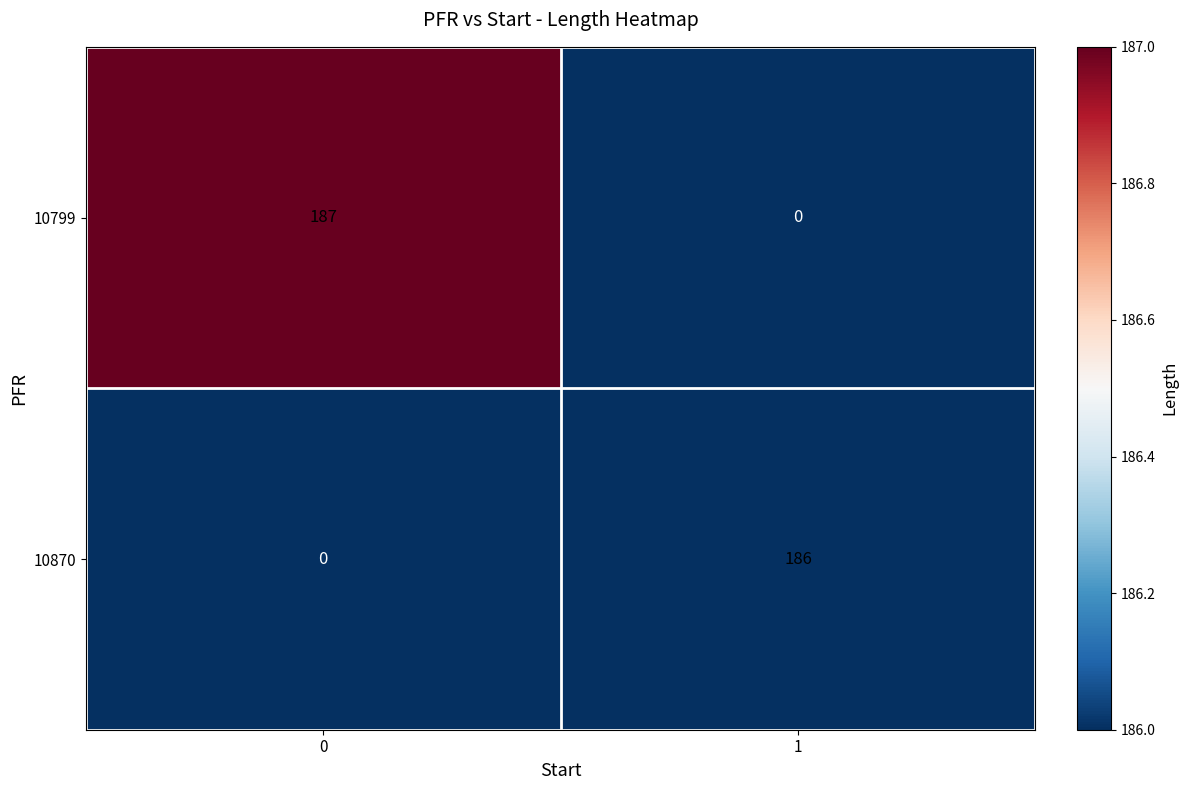

Is it true that 10870 equals 186 at 1?

True